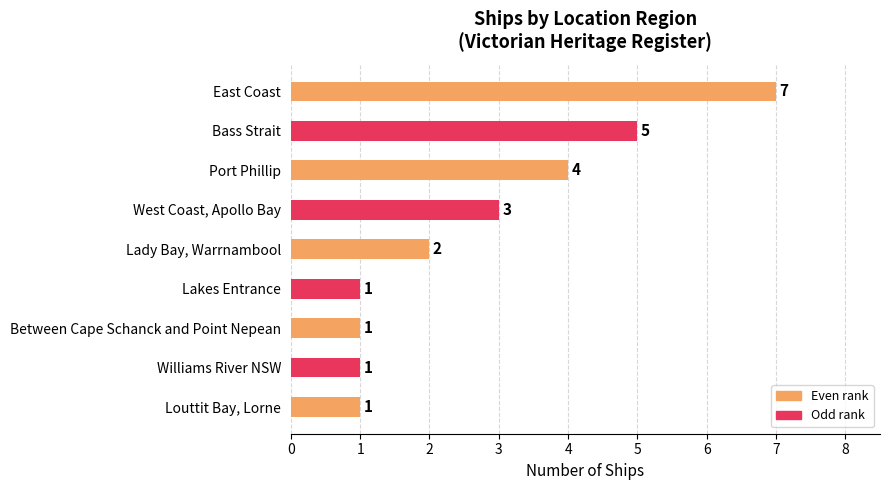

How many data points are less than 2?

4